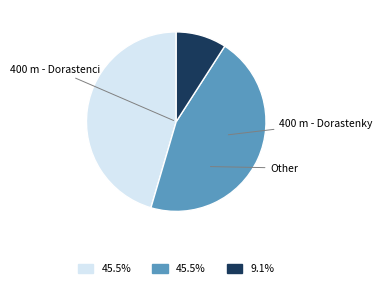

To the nearest percent, what percentage of the pie is 400 m - Dorastenci?

45%